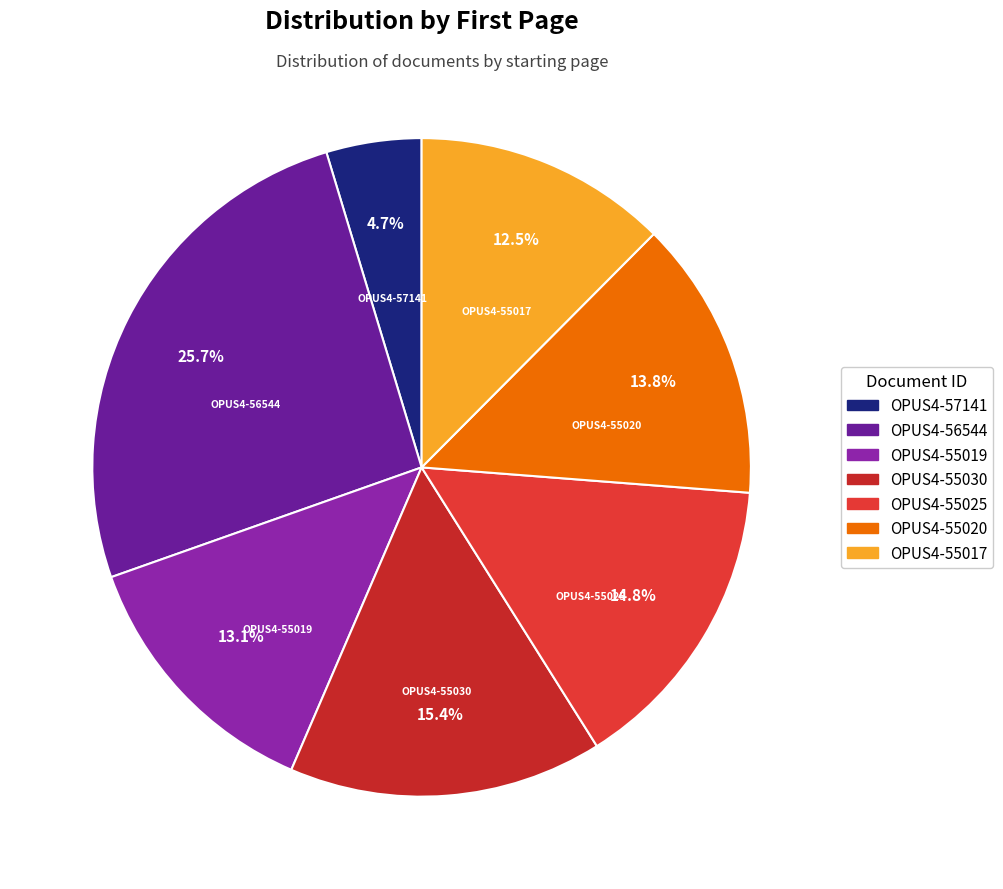

How many segments does this pie chart have?

7